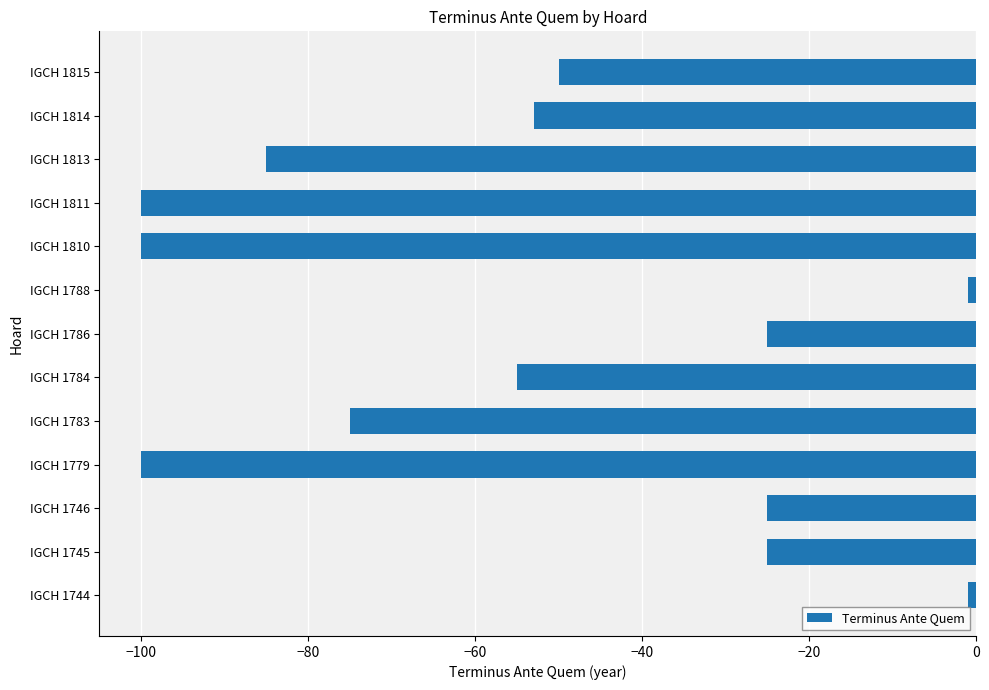

True or false: the data shows -128 at IGCH 1783.

False